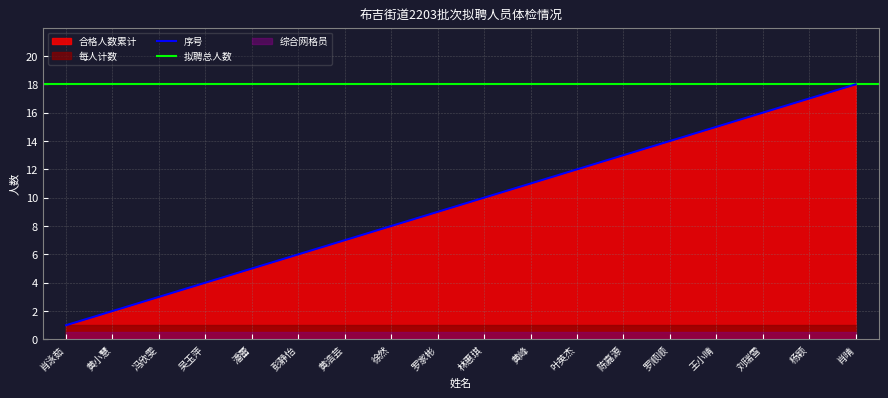

What value does the 序号 series have at 罗家彬?

9